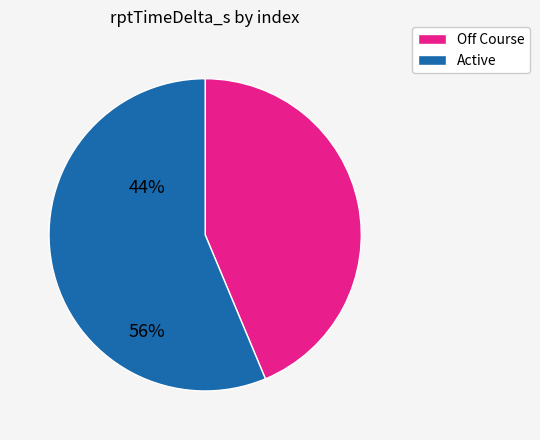

Is there any slice that represents more than half of the pie?

Yes